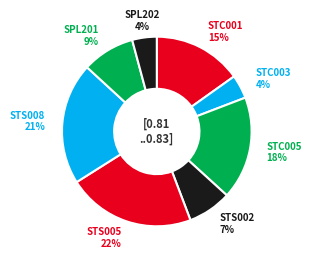

Which has a higher value, STC005 or STS002?

STC005